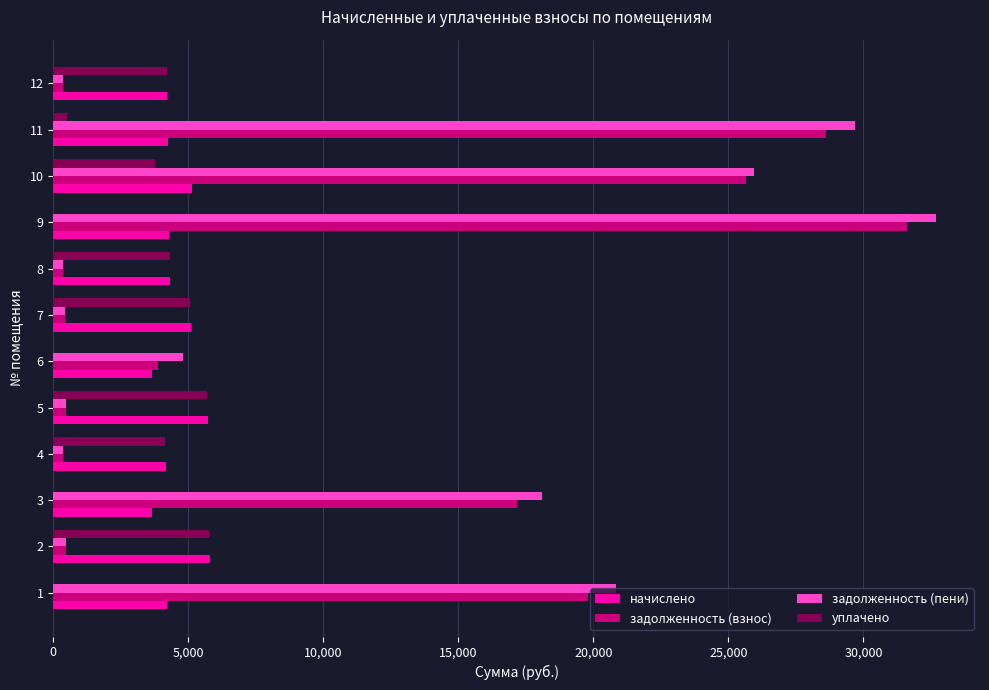

Is the value of начислено at 5 greater than the value of уплачено at 6?

Yes